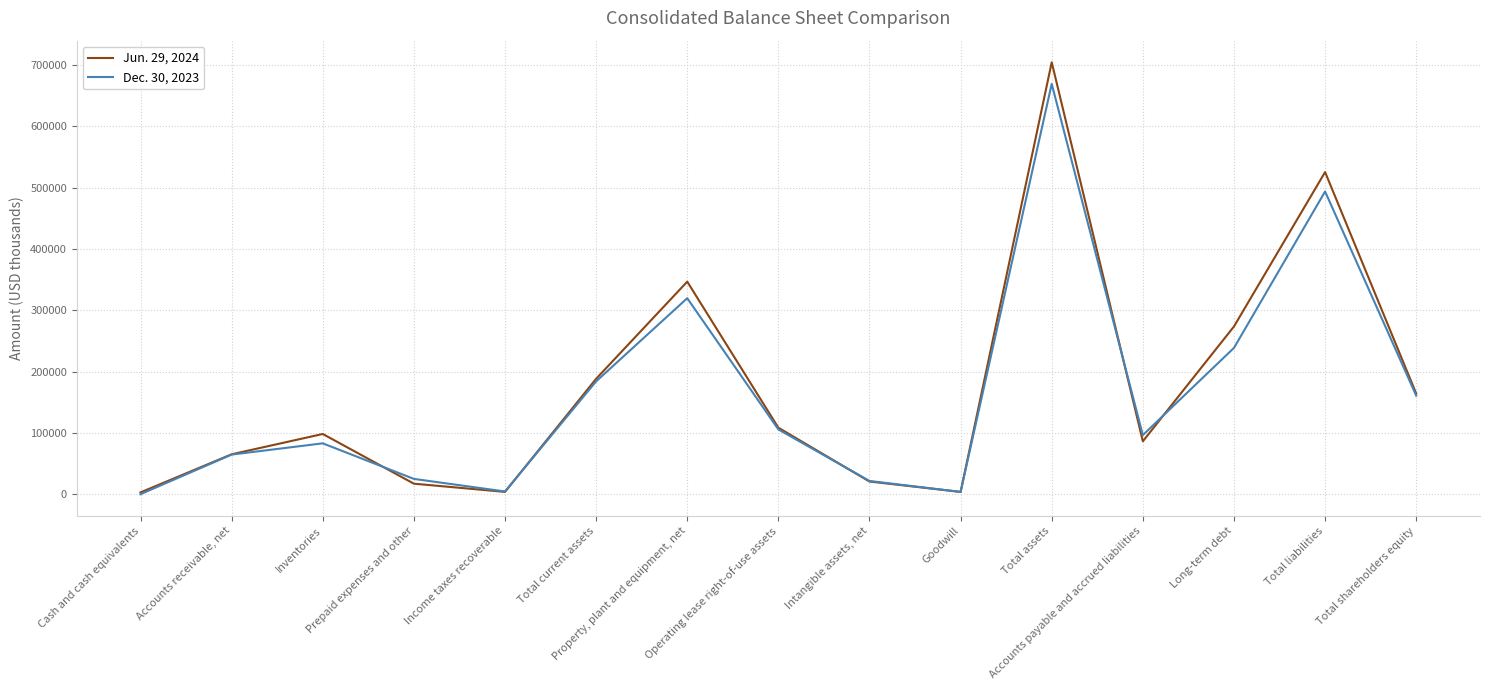

What is the difference between the Dec. 30, 2023 values at Prepaid expenses and other and Total current assets?

159010